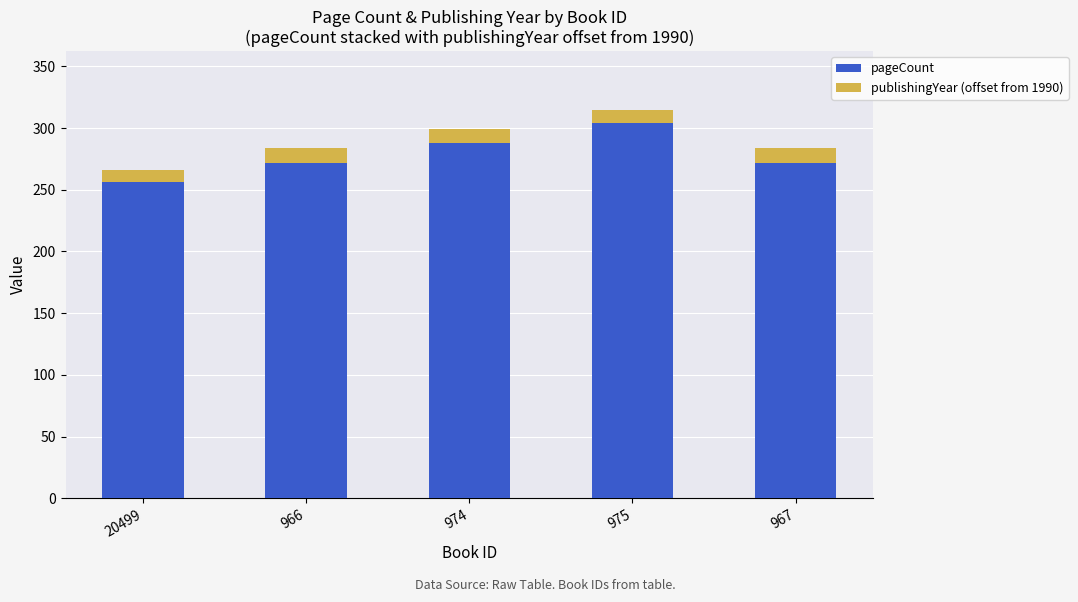

What is the difference between the maximum and minimum values in the pageCount series?

48